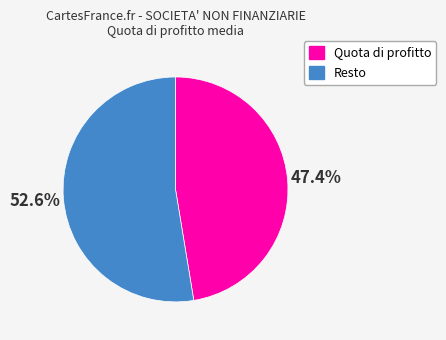

How many slices are in this pie chart?

2